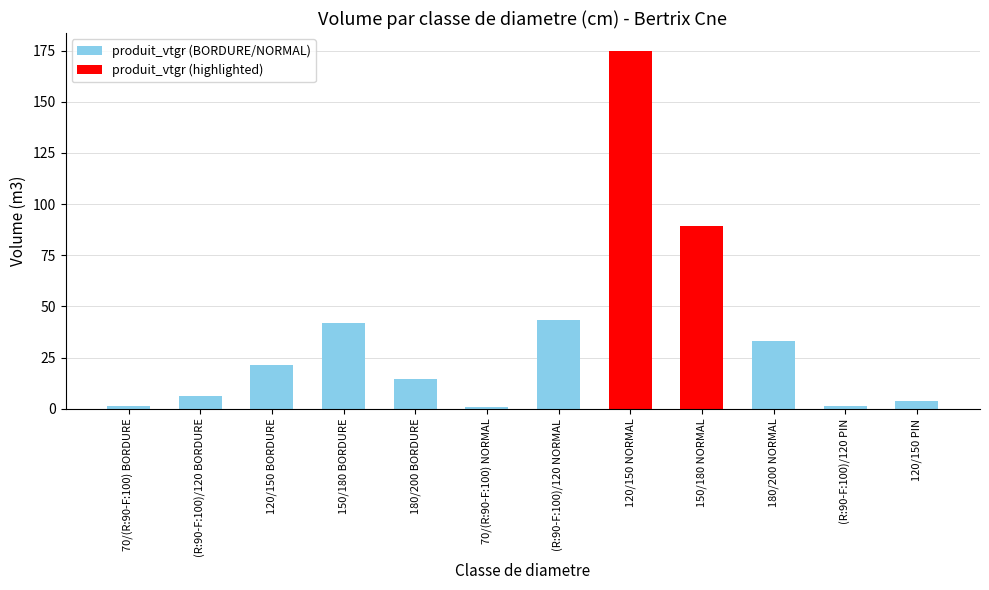

What is the greatest value displayed?

174.8